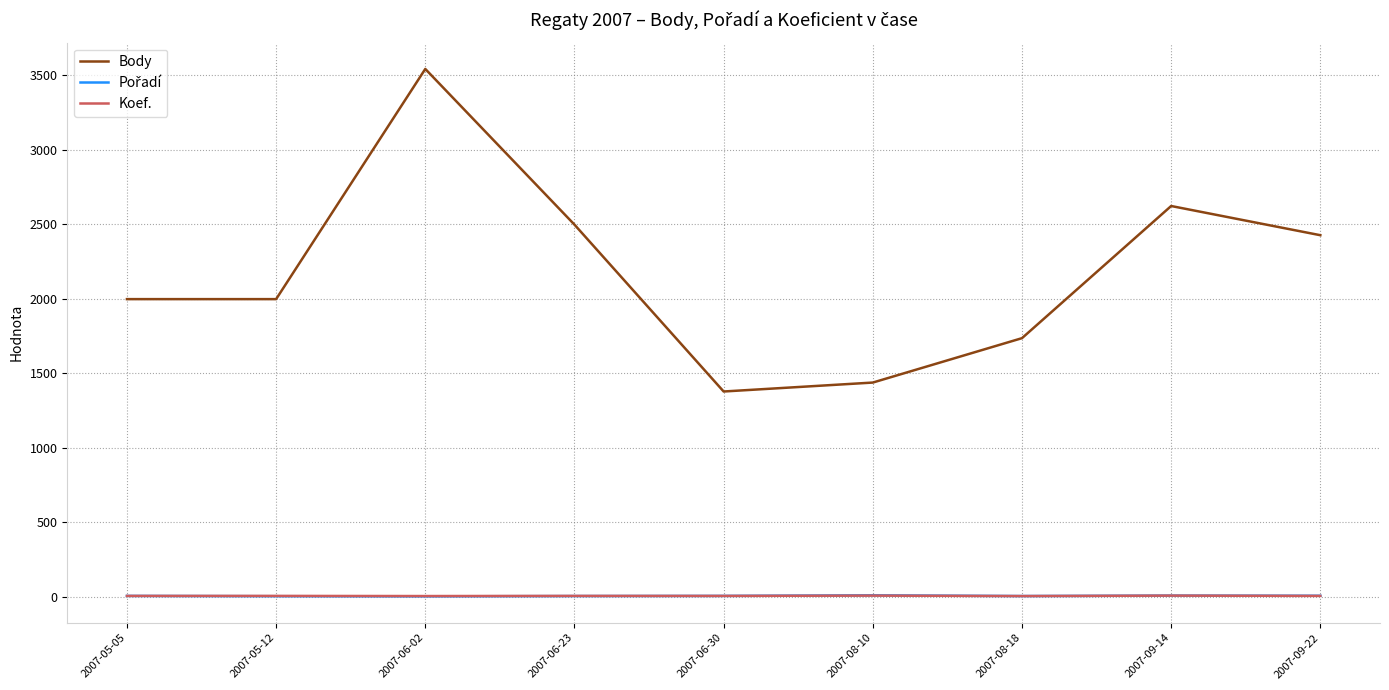

The value of Body at 2007-06-23 is 2496. True or false?

True